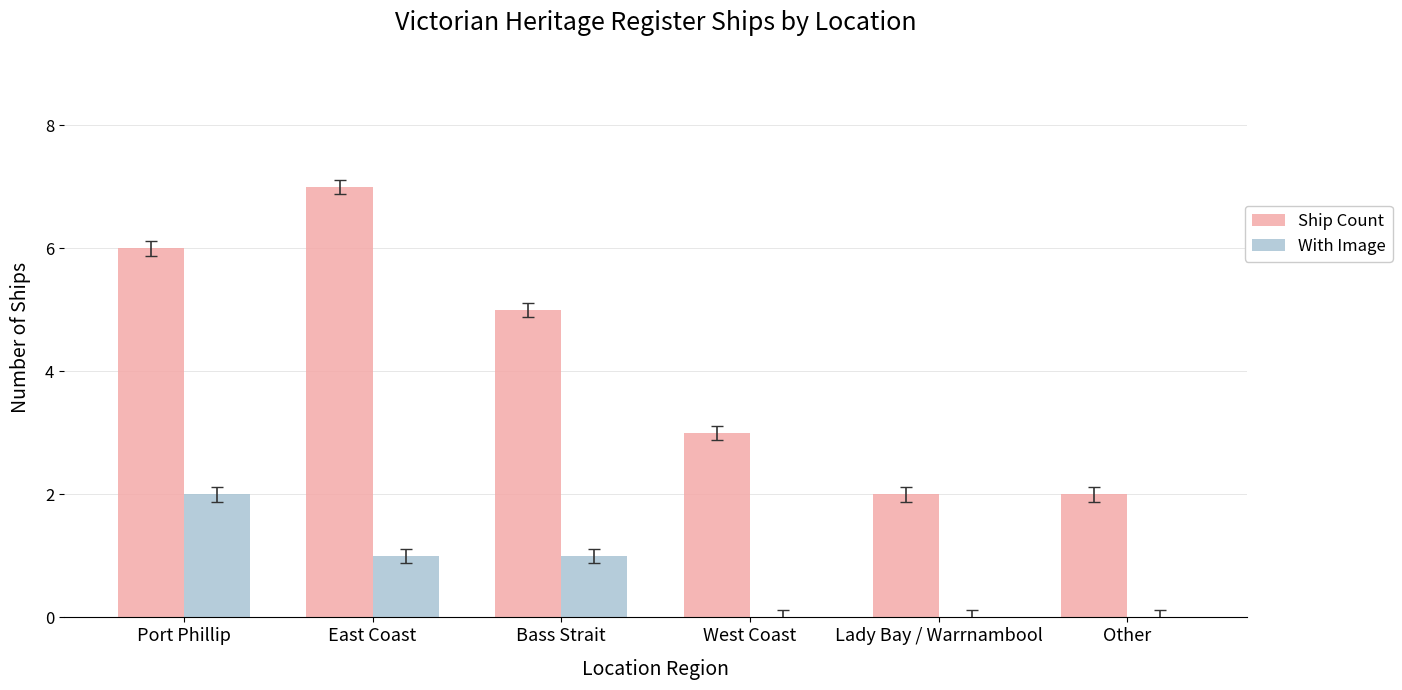

Which series changed the most between West Coast and Other?

Ship Count